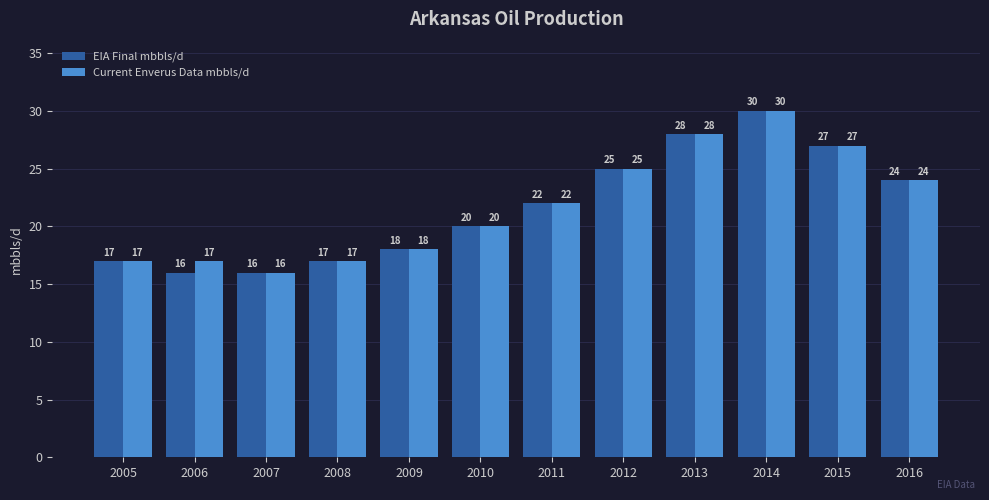

Reading left to right, list all the values displayed in this chart.

EIA Final mbbls/d: 2005=17	2006=16	2007=16	2008=17	2009=18	2010=20	2011=22	2012=25	2013=28	2014=30	2015=27	2016=24
Current Enverus Data mbbls/d: 2005=17	2006=17	2007=16	2008=17	2009=18	2010=20	2011=22	2012=25	2013=28	2014=30	2015=27	2016=24